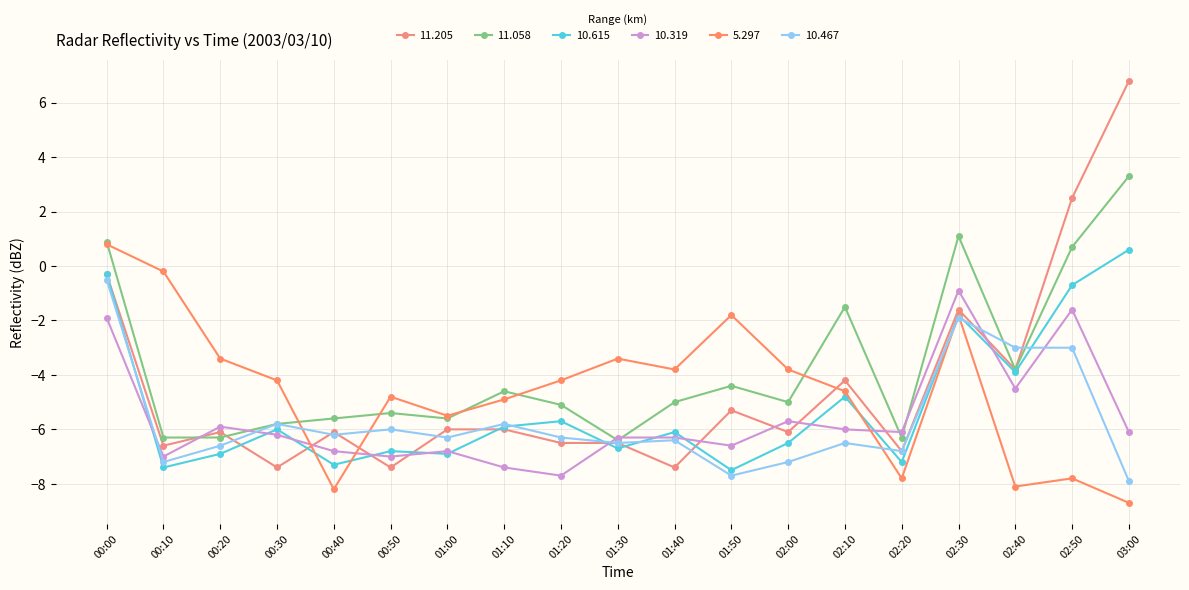

How many lines are shown in the chart?

6